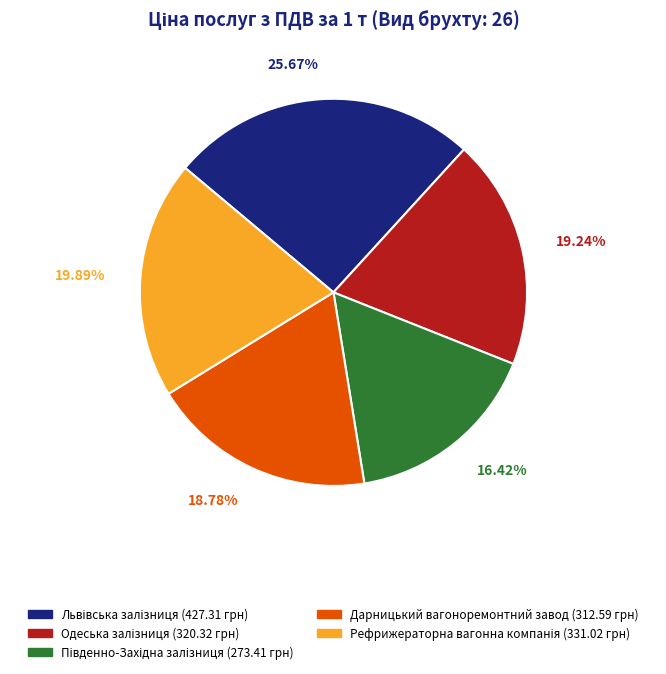

Is there a majority slice in this chart?

No